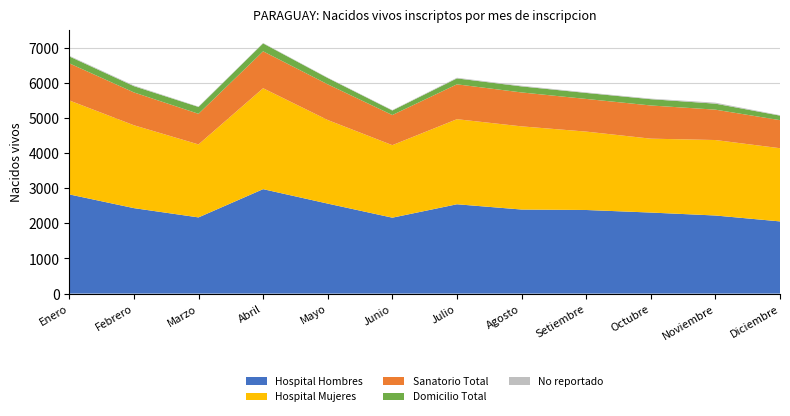

Reading left to right, what are all the values shown in this chart?

Hospital Hombres: Enero=2824	Febrero=2433	Marzo=2169	Abril=2973	Mayo=2562	Junio=2161	Julio=2543	Agosto=2393	Setiembre=2380	Octubre=2307	Noviembre=2223	Diciembre=2055
Hospital Mujeres: Enero=2676	Febrero=2360	Marzo=2078	Abril=2874	Mayo=2380	Junio=2065	Julio=2422	Agosto=2368	Setiembre=2232	Octubre=2104	Noviembre=2149	Diciembre=2084
Sanatorio Total: Enero=1056	Febrero=935	Marzo=872	Abril=1051	Mayo=1016	Junio=858	Julio=993	Agosto=966	Setiembre=930	Octubre=945	Noviembre=865	Diciembre=799
Domicilio Total: Enero=197	Febrero=178	Marzo=195	Abril=225	Mayo=180	Junio=129	Julio=169	Agosto=172	Setiembre=171	Octubre=179	Noviembre=171	Diciembre=129
No reportado: Enero=18	Febrero=19	Marzo=10	Abril=12	Mayo=11	Junio=12	Julio=18	Agosto=18	Setiembre=15	Octubre=16	Noviembre=27	Diciembre=13